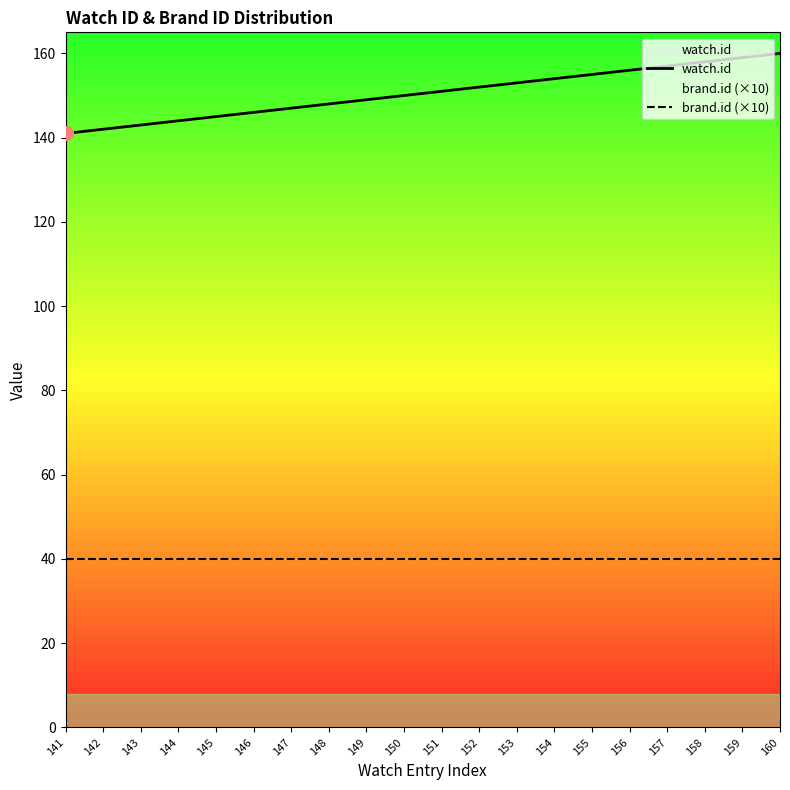

True or false: brand.id (×10) has a value of 40 at 148.

True